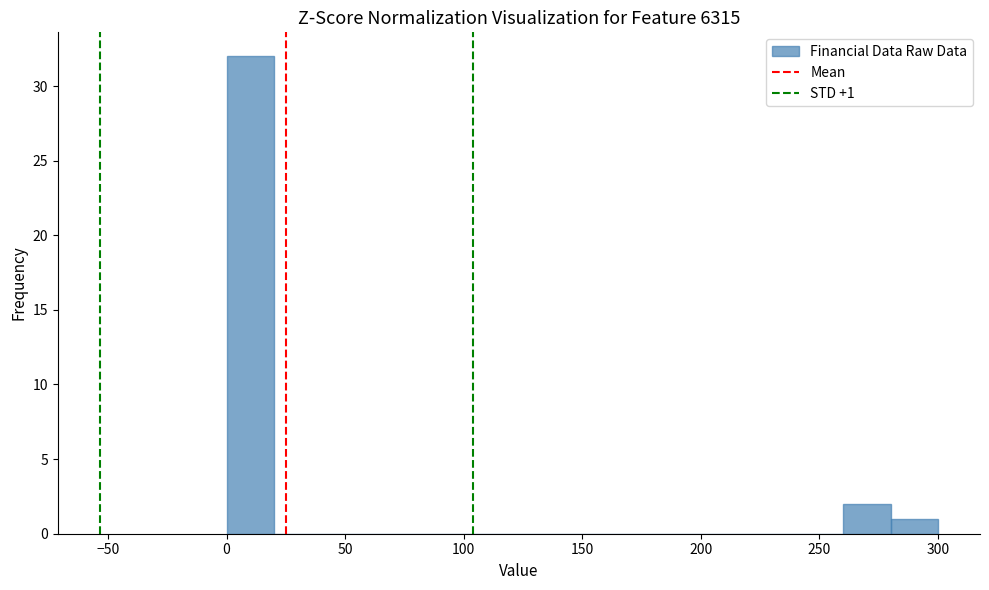

Which range on the x-axis has the tallest bar?

0 to 20